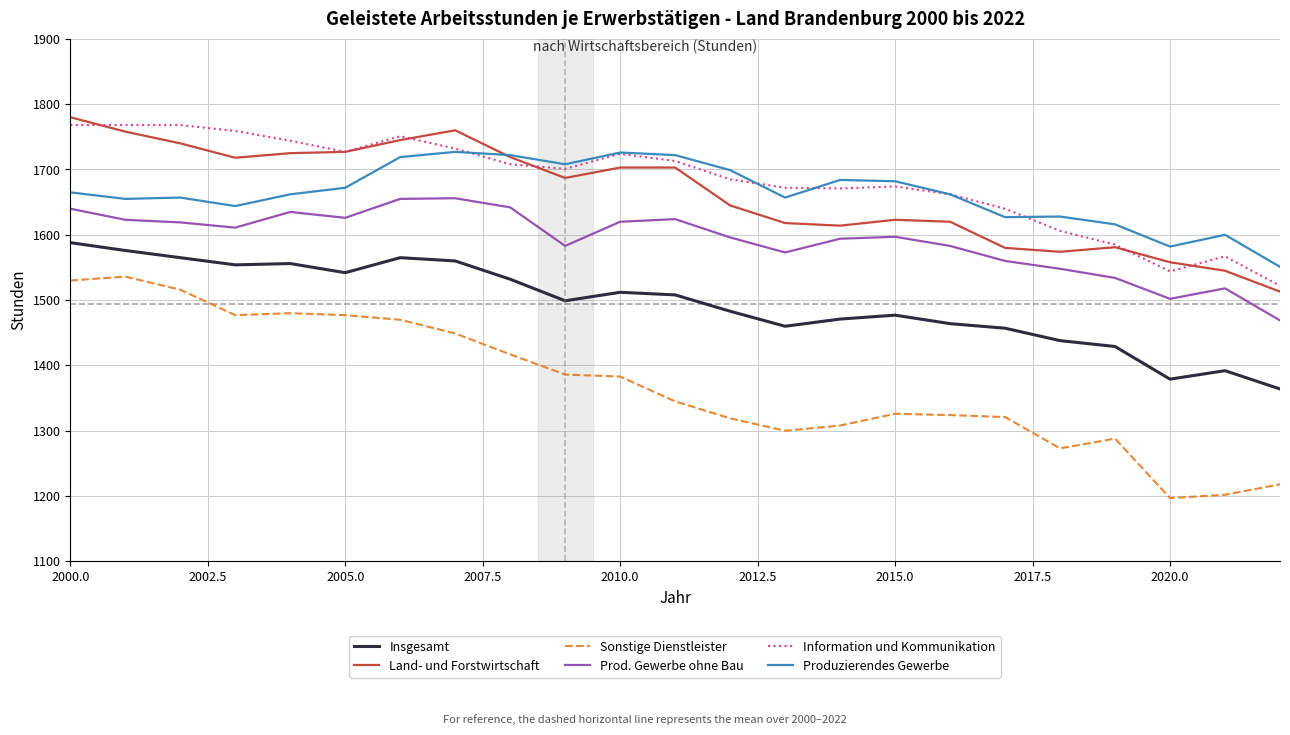

True or false: Land- und Forstwirtschaft and Sonstige Dienstleister cross at least once.

False